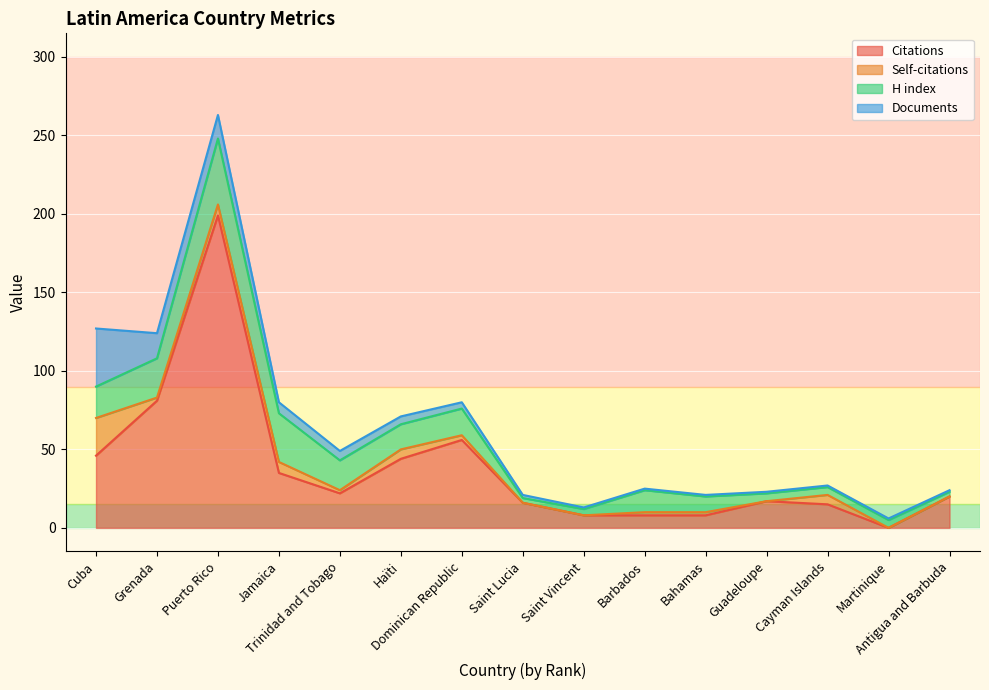

At which label is Documents closest to 19?

Grenada